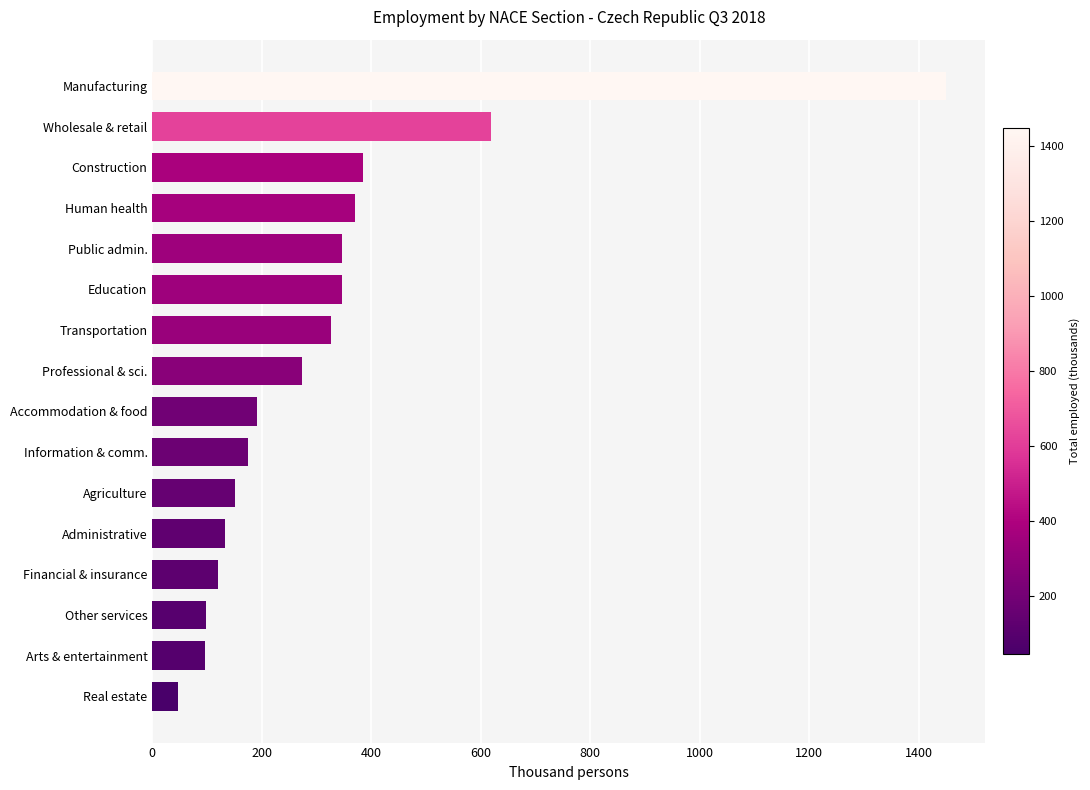

How many values are below 272?

8